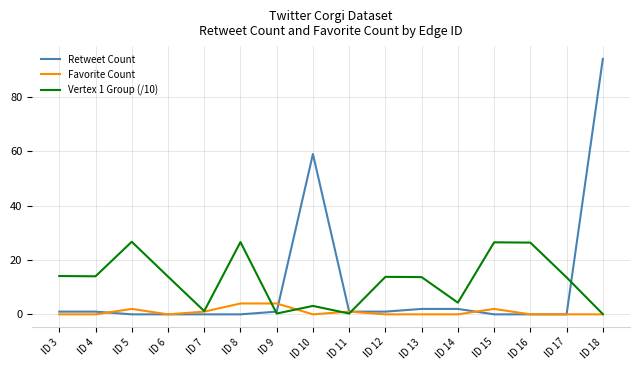

Where is Retweet Count nearest to the value 47?

ID 10